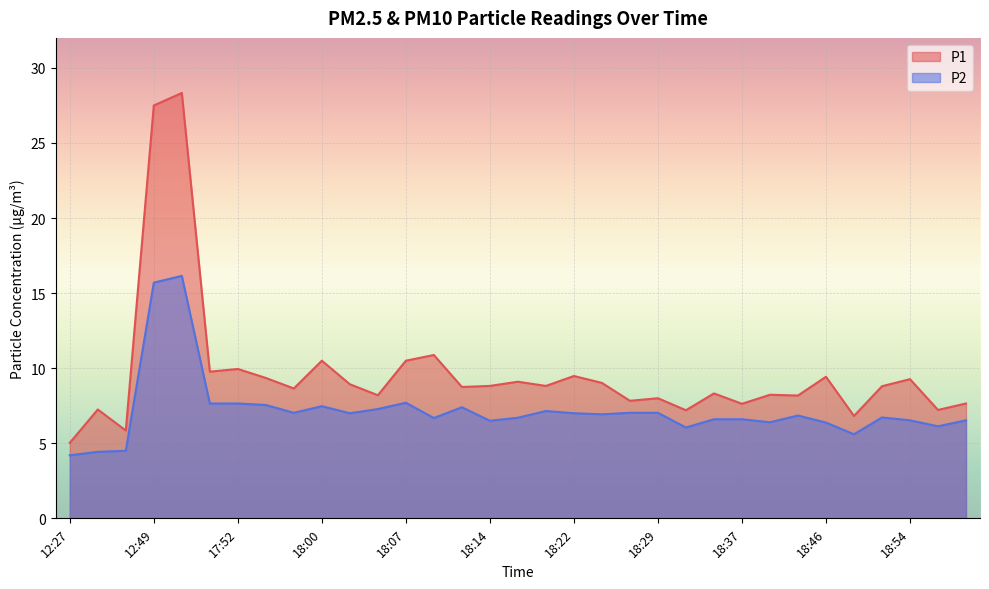

Is the value of P1 at 18:56 greater than the value of P2 at 12:30?

Yes